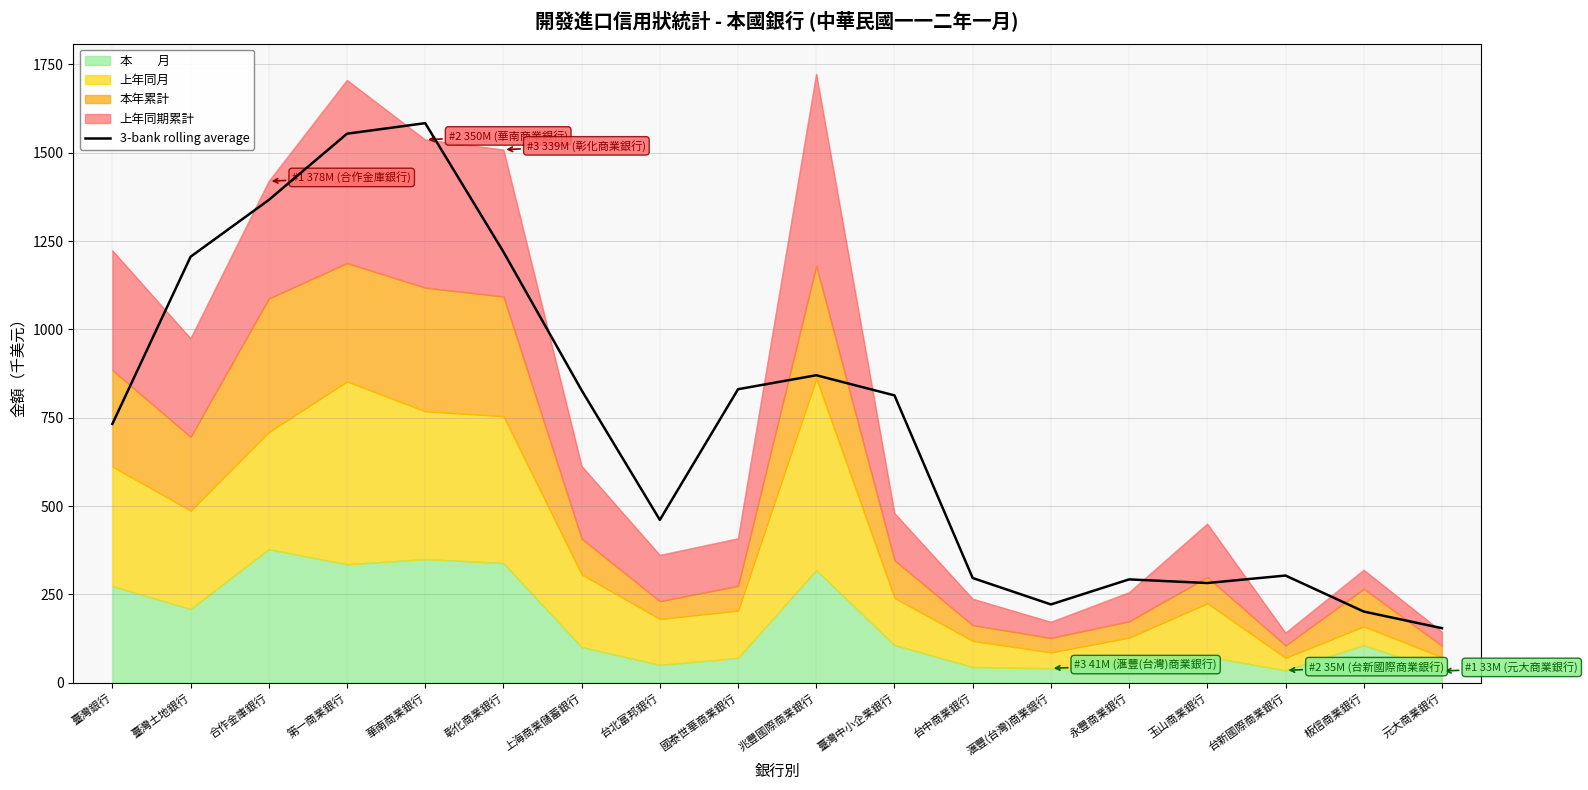

At which label is the value closest to 868?

兆豐國際商業銀行